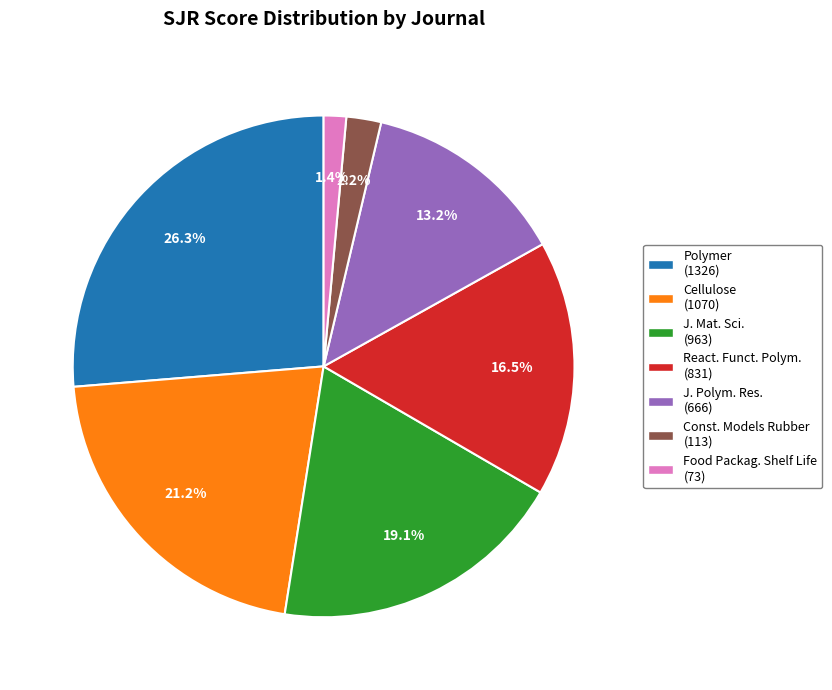

Is there a majority slice in this chart?

No